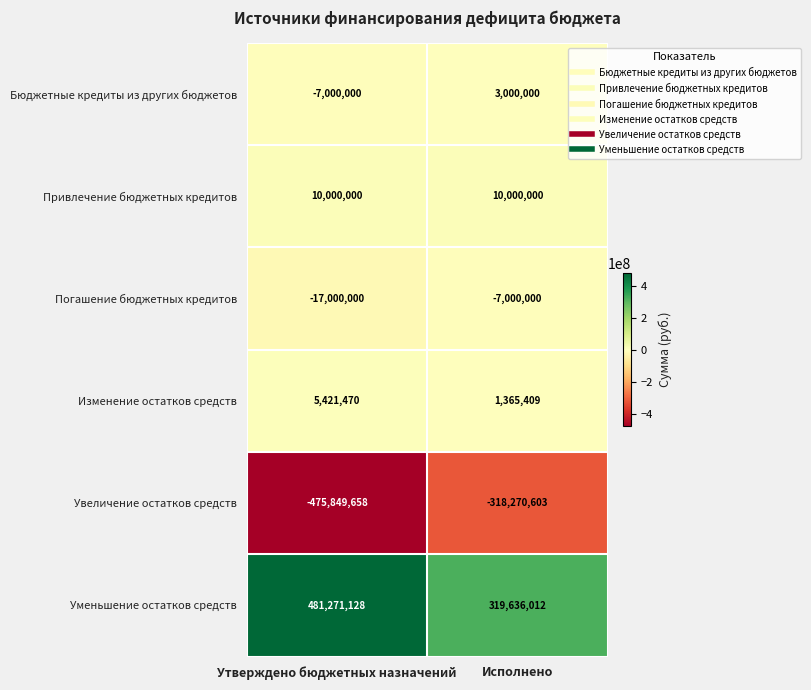

What is the sum of the Изменение остатков средств values at Исполнено and Утверждено бюджетных назначений?

6786879